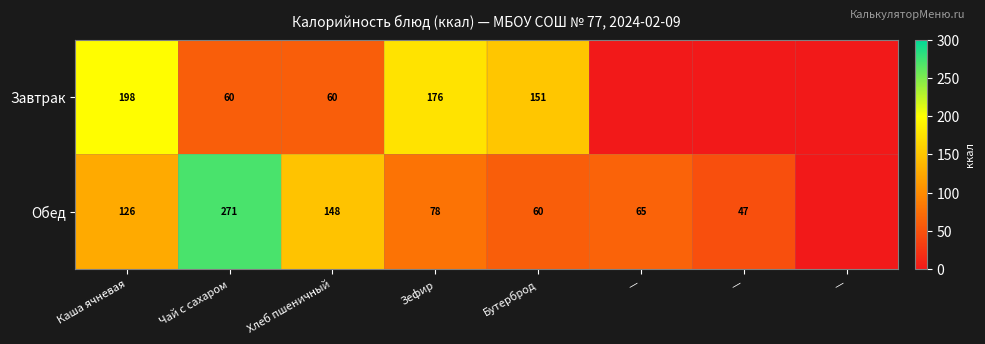

Which series has the widest spread of values?

Обед